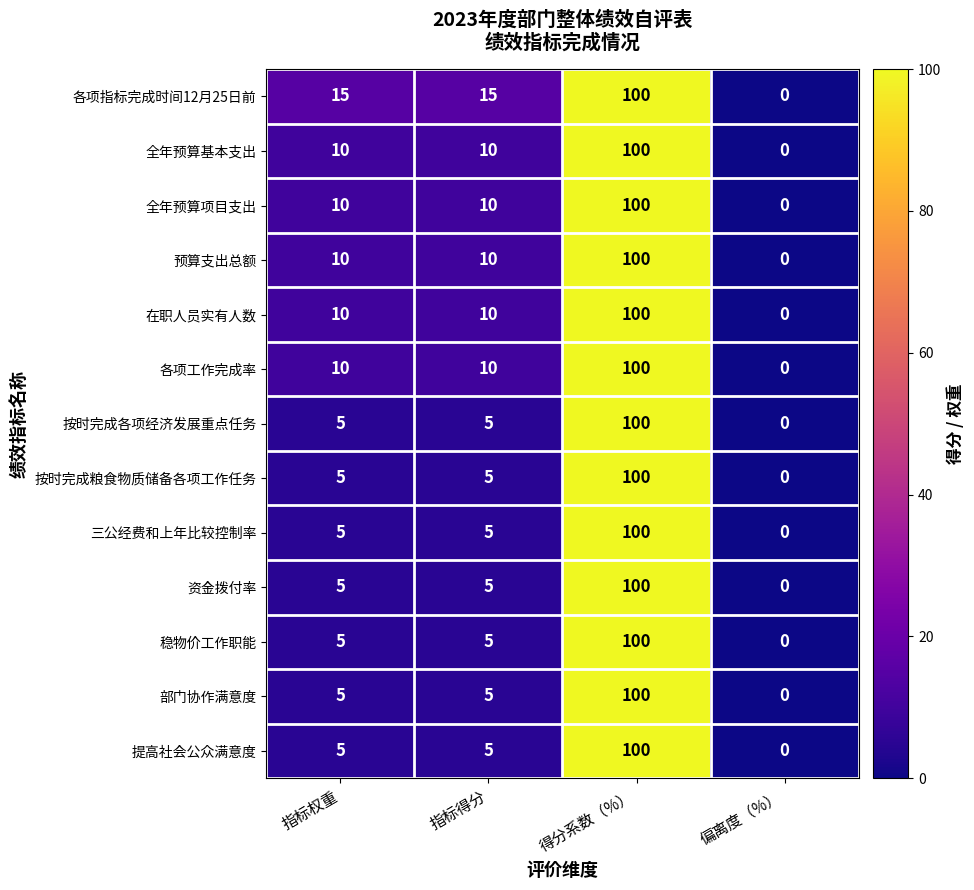

The 预算支出总额 series shows 17 at 指标得分. True or false?

False